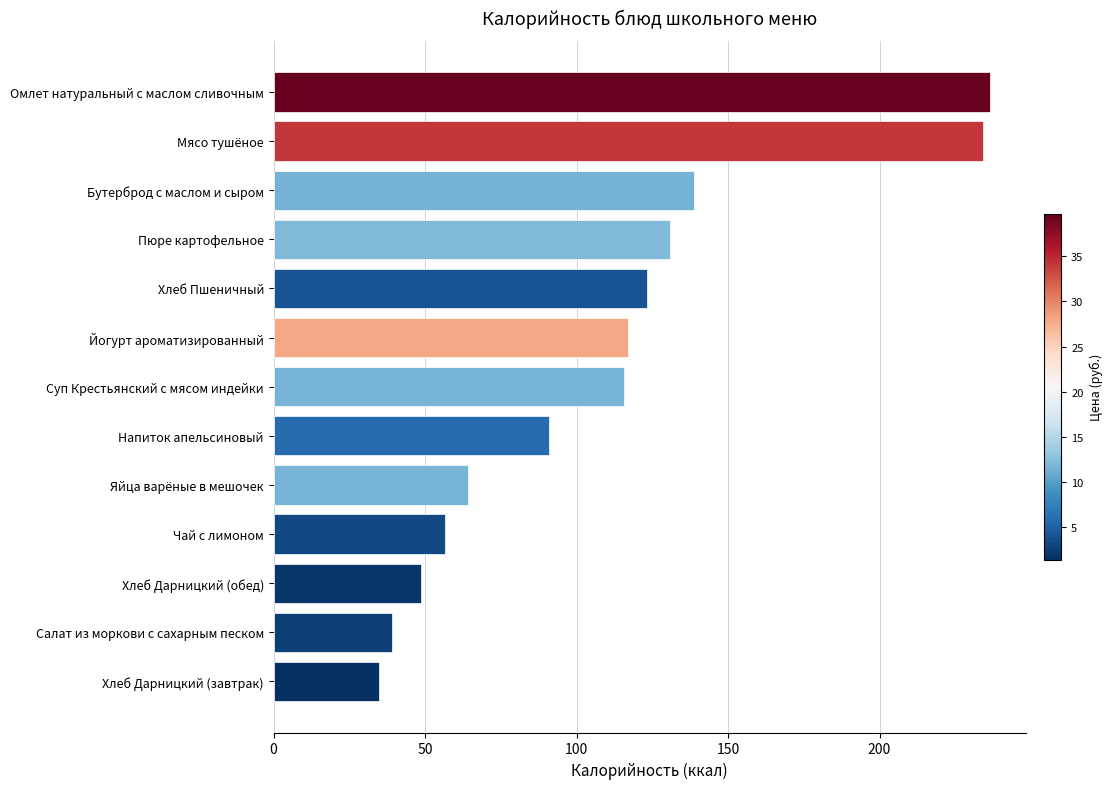

Is it true that the value at Хлеб Дарницкий (обед) is 78.3?

False